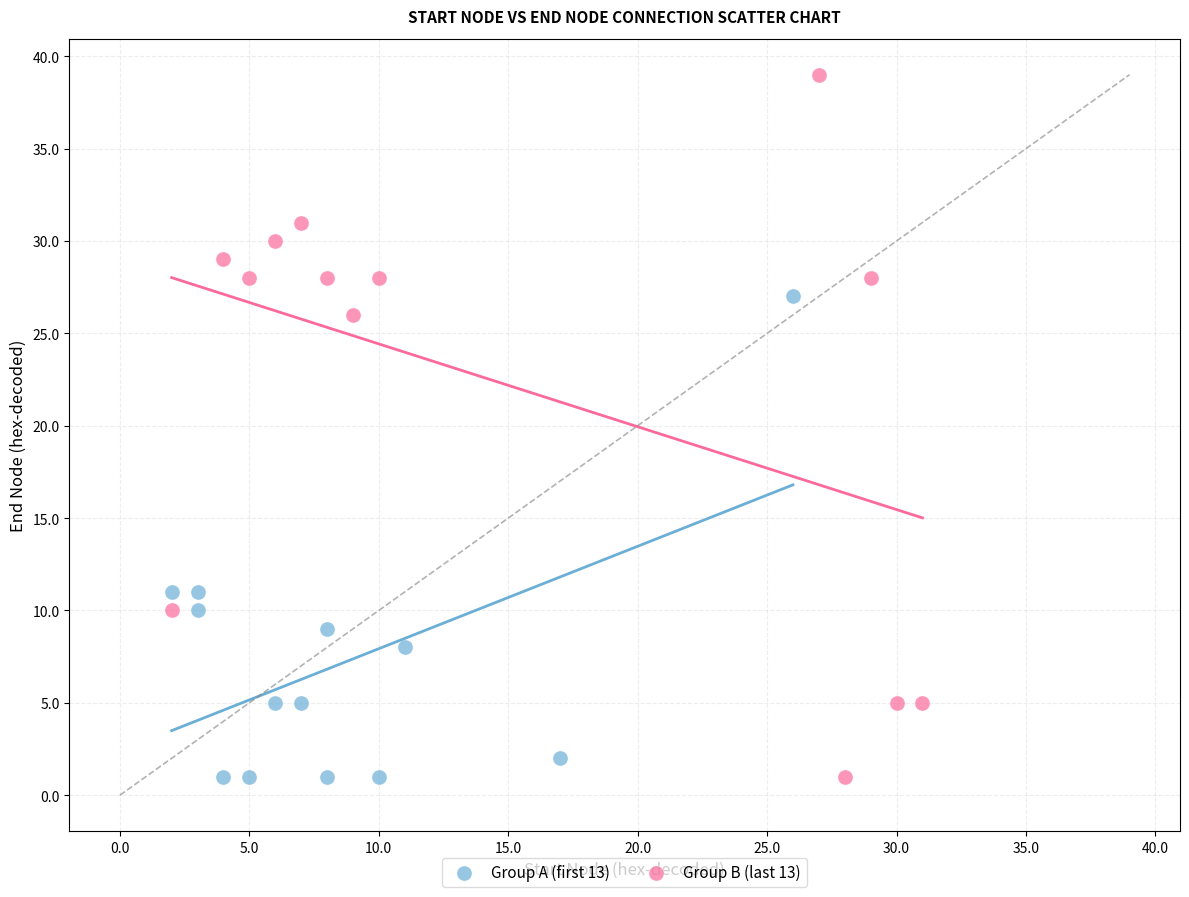

Which series has the largest Y range (max minus min)?

Group B (last 13)